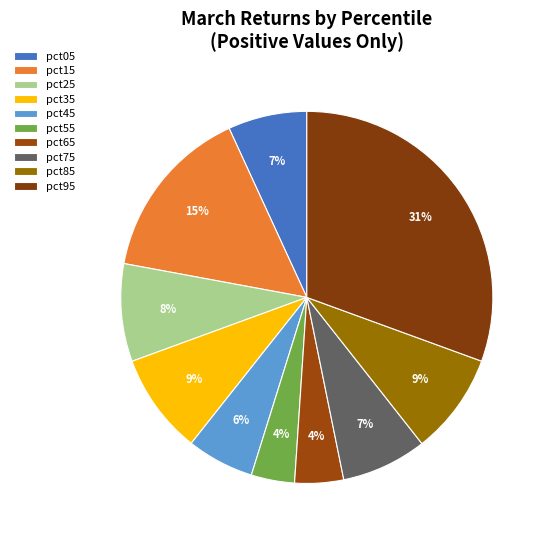

Combined, do pct75 and pct35 account for over 50%?

No